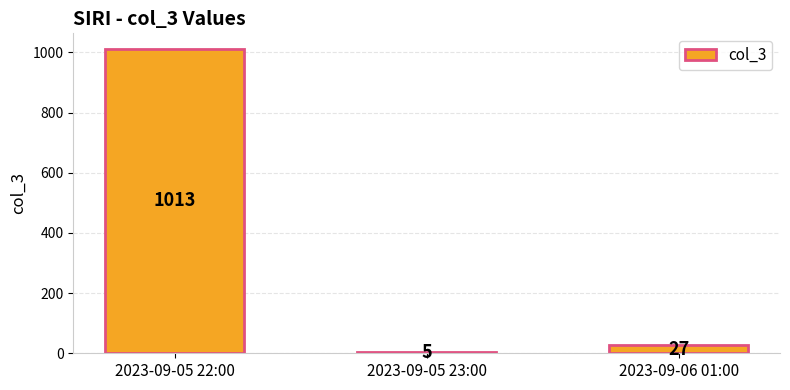

Rank the categories by value from highest to lowest.

2023-09-05 22:00, 2023-09-06 01:00, 2023-09-05 23:00